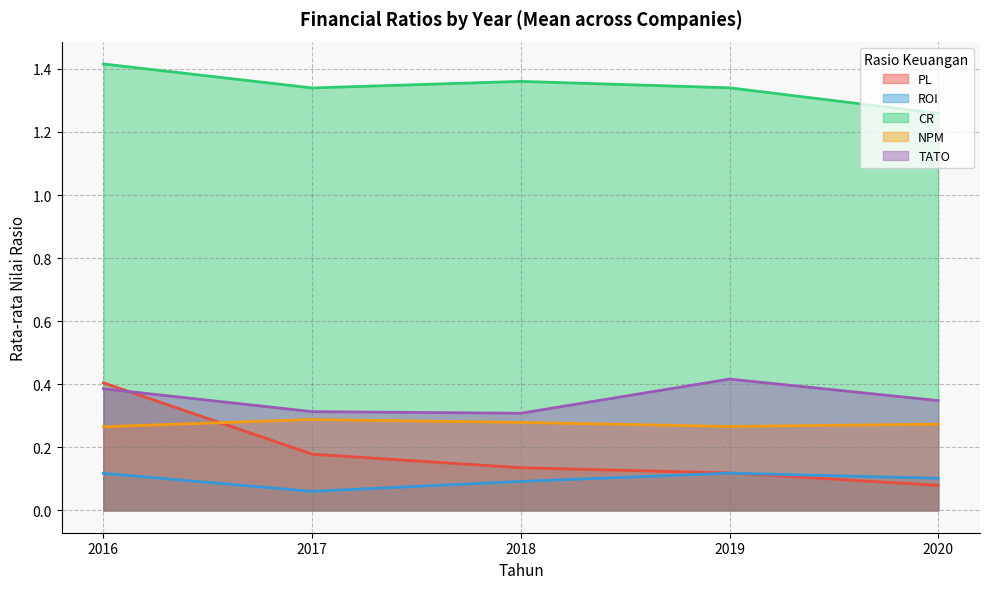

Where is PL nearest to the value 0?

2020